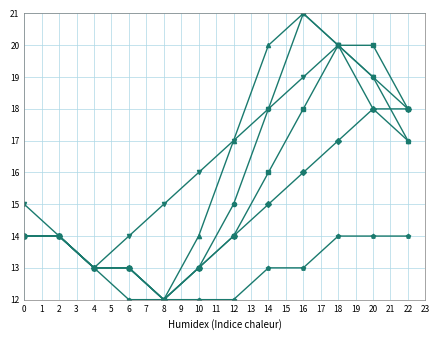

What is the spread (max minus min) of values at 10?

4